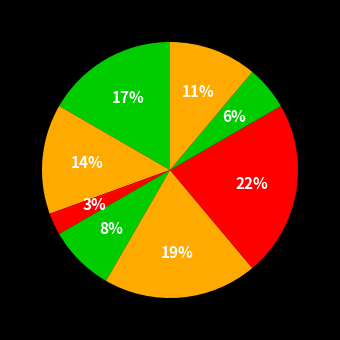

Count the number of slices in the pie.

8